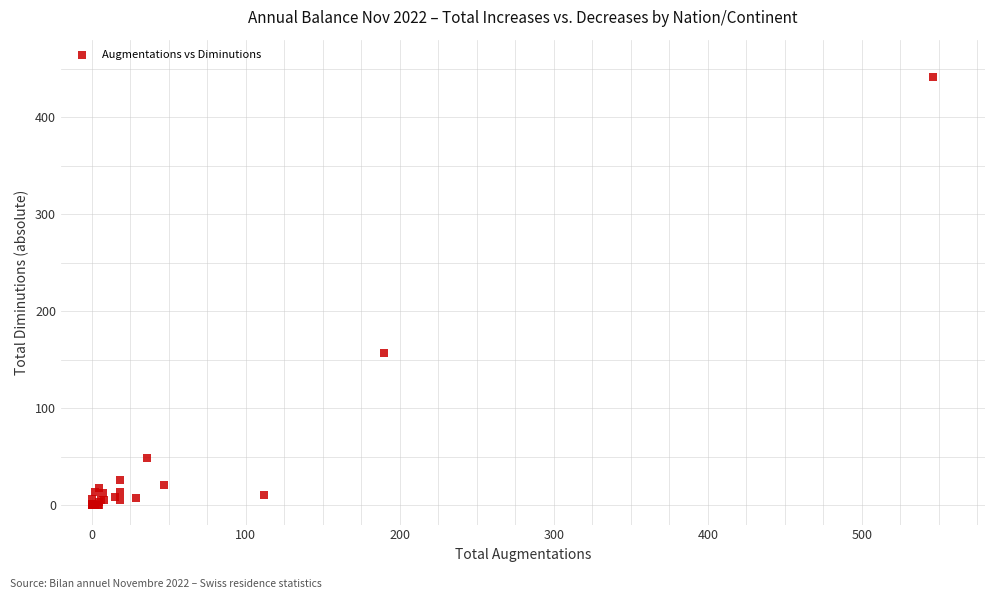

What Y value in the scatter plot is closest to 220?

157